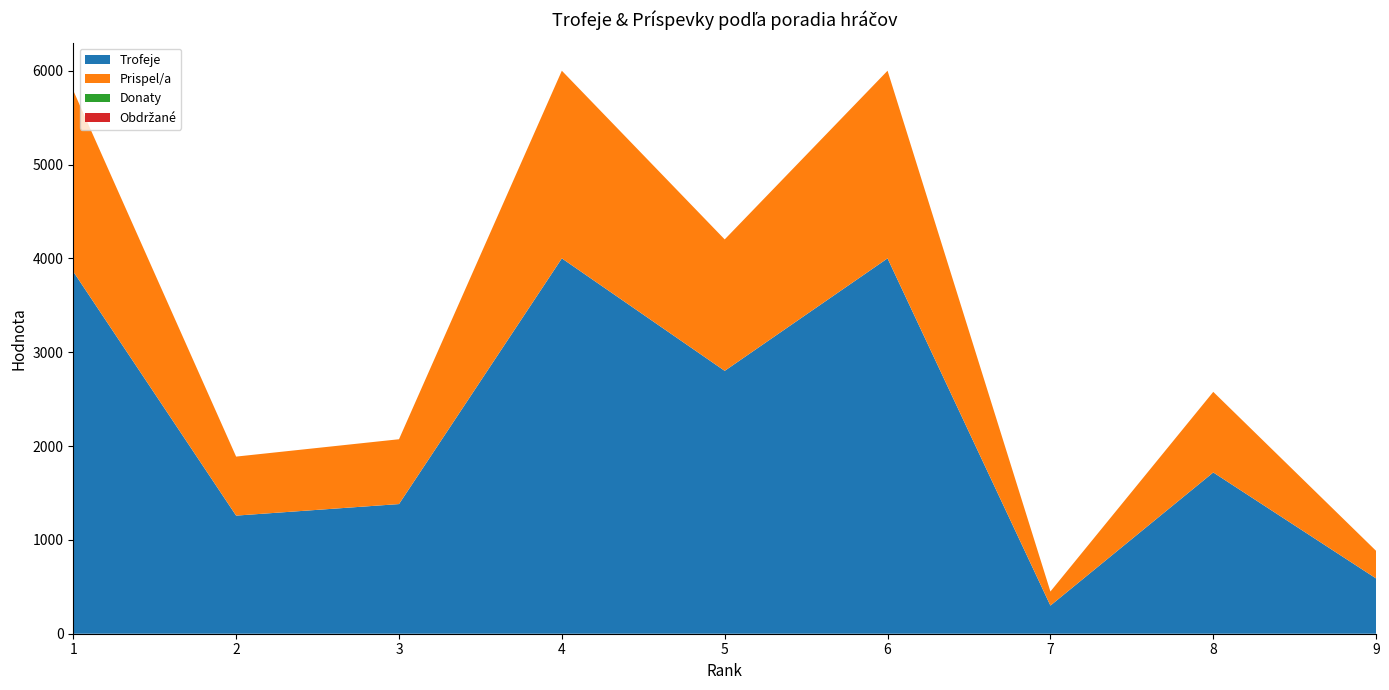

Reading left to right, transcribe all the data shown in this chart.

Trofeje: 1=3860	2=1259	3=1382	4=4001	5=2802	6=4001	7=300	8=1719	9=589
Prispel/a: 1=1930	2=629	3=691	4=2000	5=1401	6=2000	7=150	8=859	9=294
Donaty: 1=0	2=0	3=0	4=0	5=0	6=0	7=0	8=0	9=0
Obdržané: 1=0	2=0	3=0	4=0	5=0	6=0	7=0	8=0	9=0